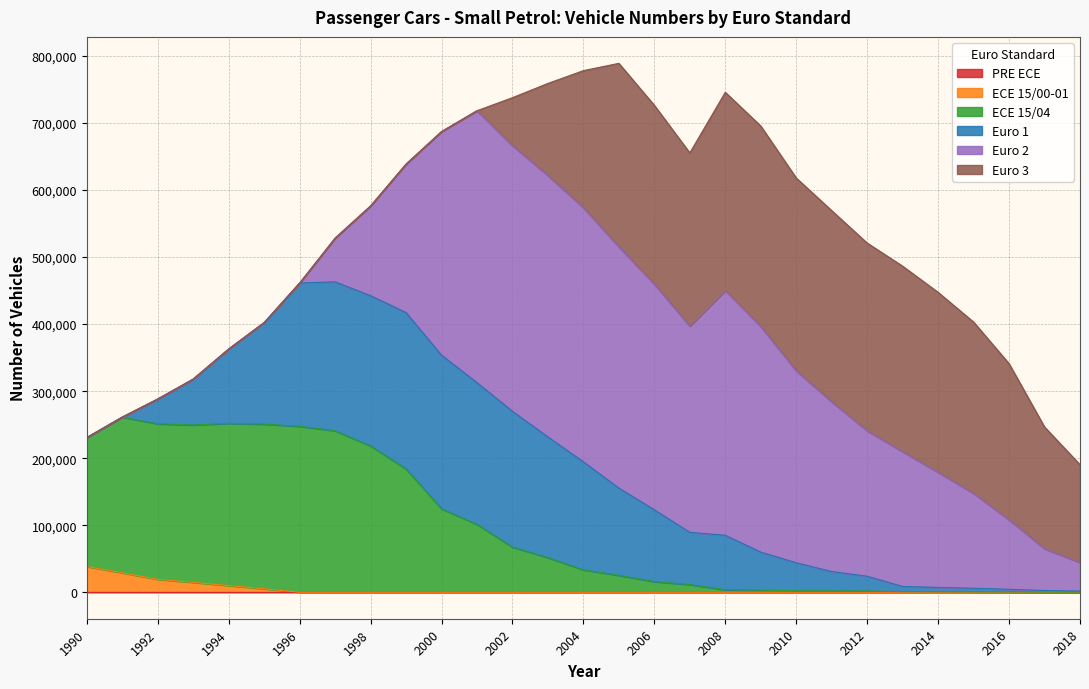

At which label is PRE ECE closest to 0?

1990